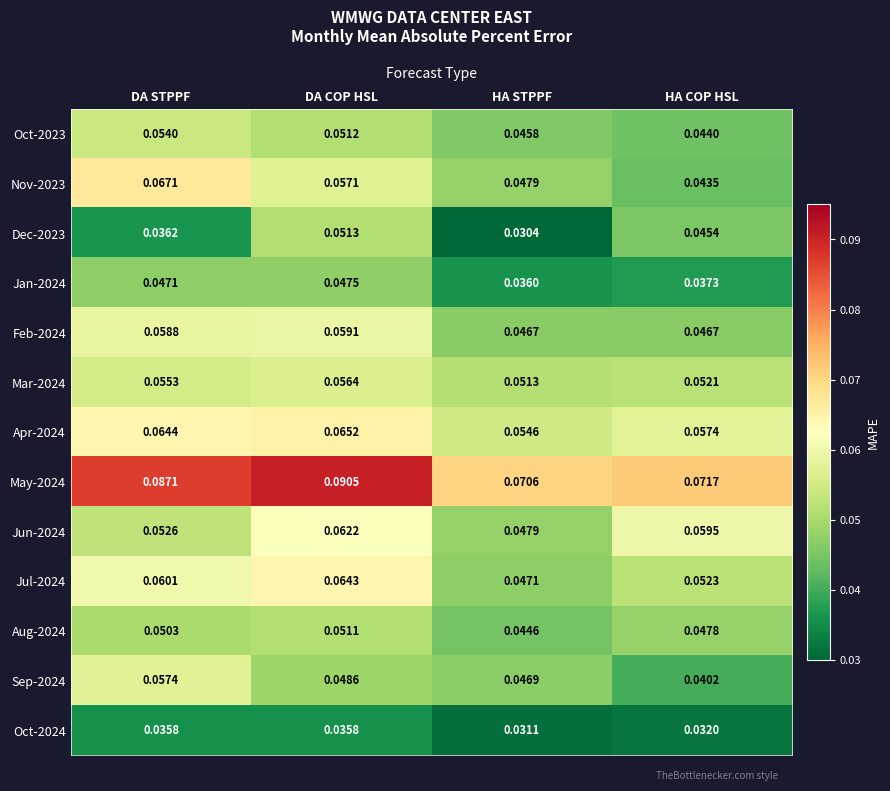

At how many categories does at least one series exceed 0?

4